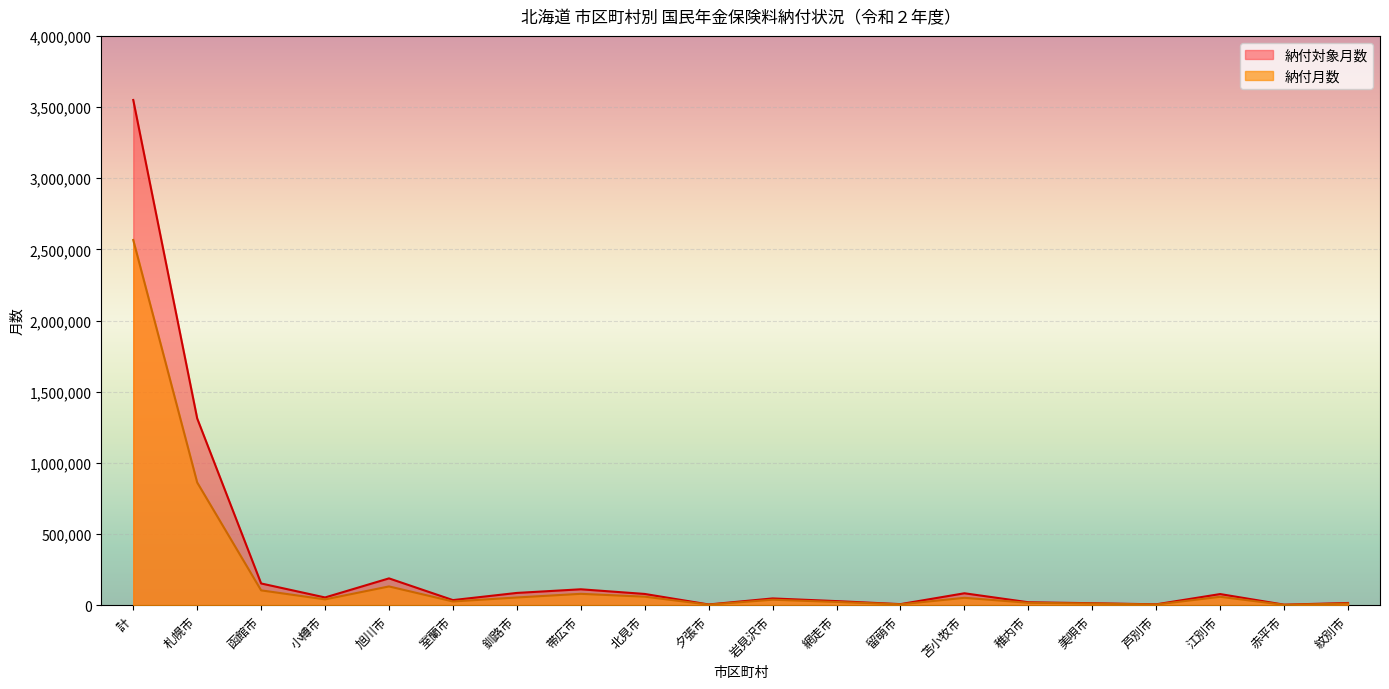

True or false: 納付対象月数 has more than 1 interior local peaks.

True